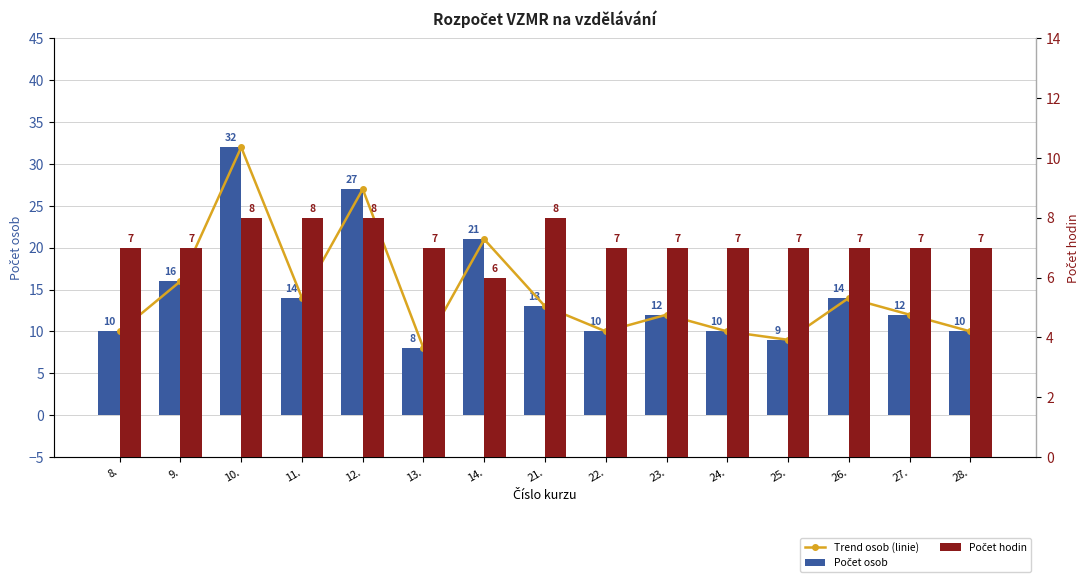

Reading left to right, what are all the values shown in this chart?

Trend osob (linie): 8.=10	9.=16	10.=32	11.=14	12.=27	13.=8	14.=21	21.=13	22.=10	23.=12	24.=10	25.=9	26.=14	27.=12	28.=10
Počet osob: 8.=10	9.=16	10.=32	11.=14	12.=27	13.=8	14.=21	21.=13	22.=10	23.=12	24.=10	25.=9	26.=14	27.=12	28.=10
Počet hodin: 8.=7	9.=7	10.=8	11.=8	12.=8	13.=7	14.=6	21.=8	22.=7	23.=7	24.=7	25.=7	26.=7	27.=7	28.=7